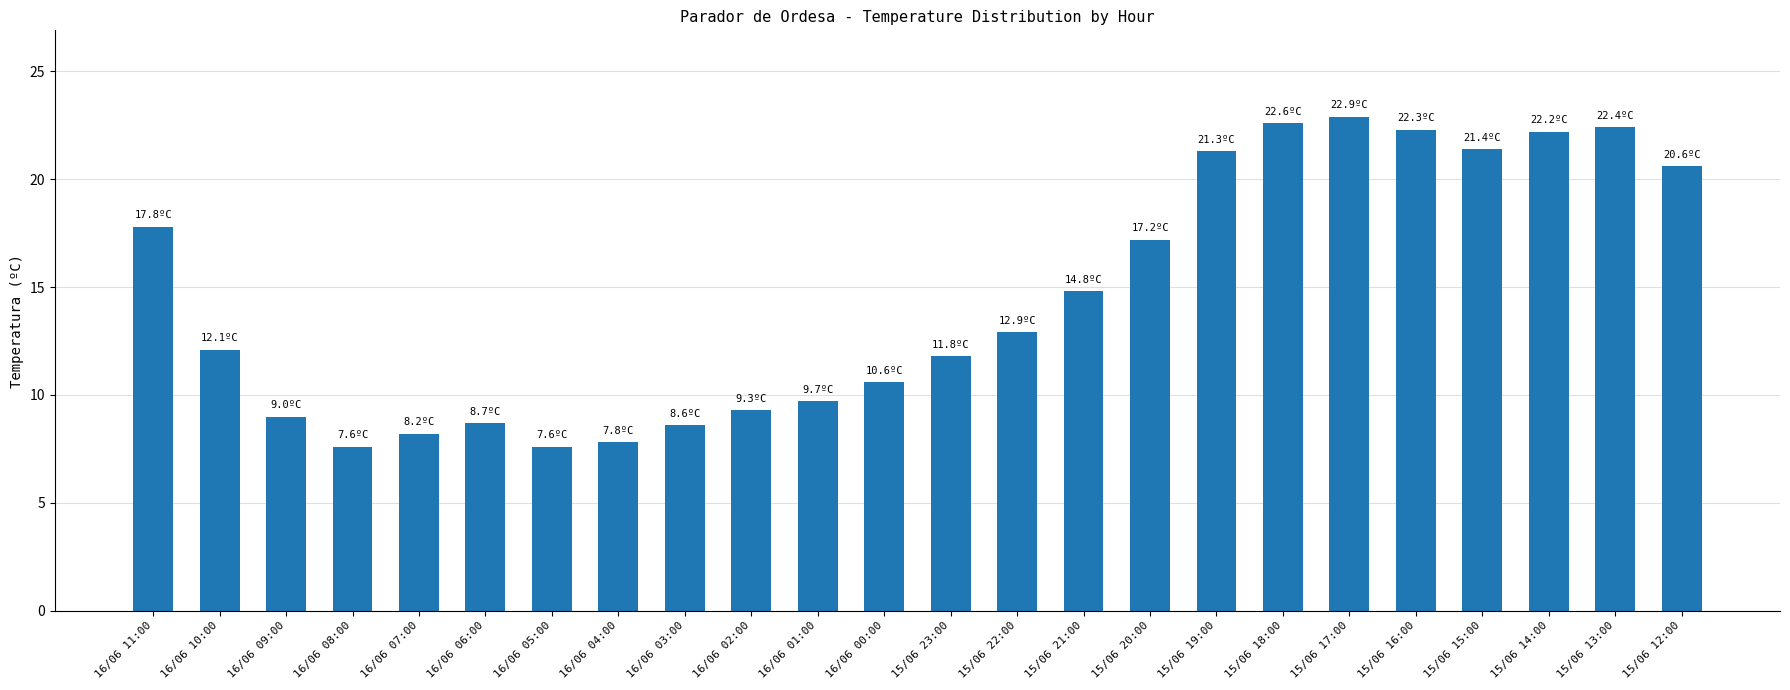

What is the smallest value displayed?

7.6